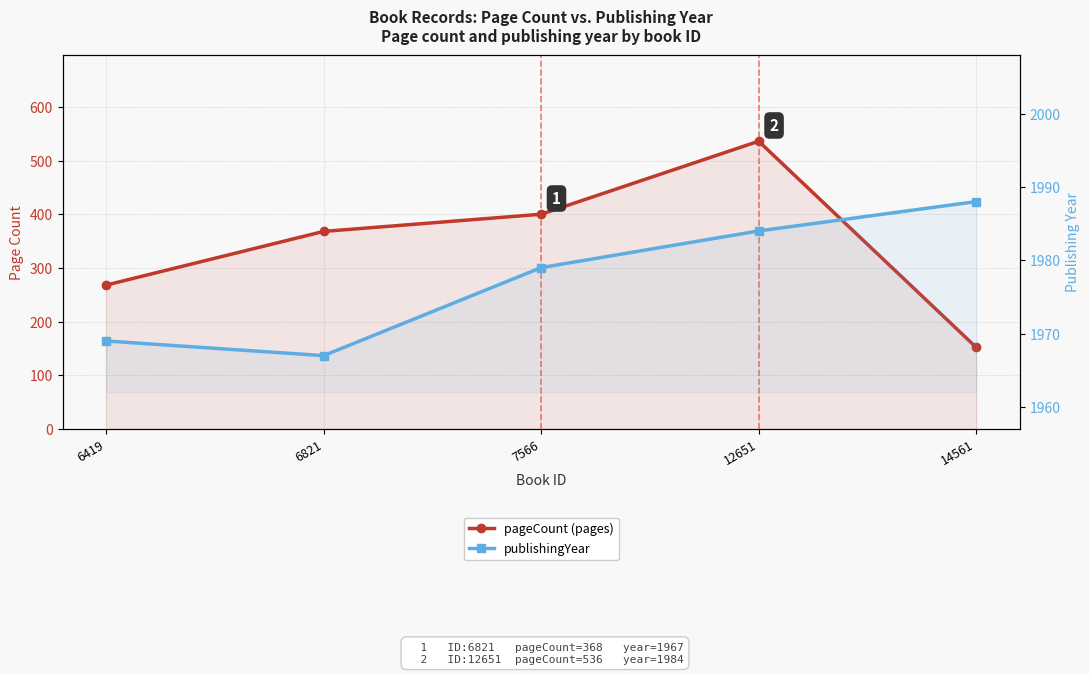

What is the difference between the maximum and minimum values in the publishingYear series?

21